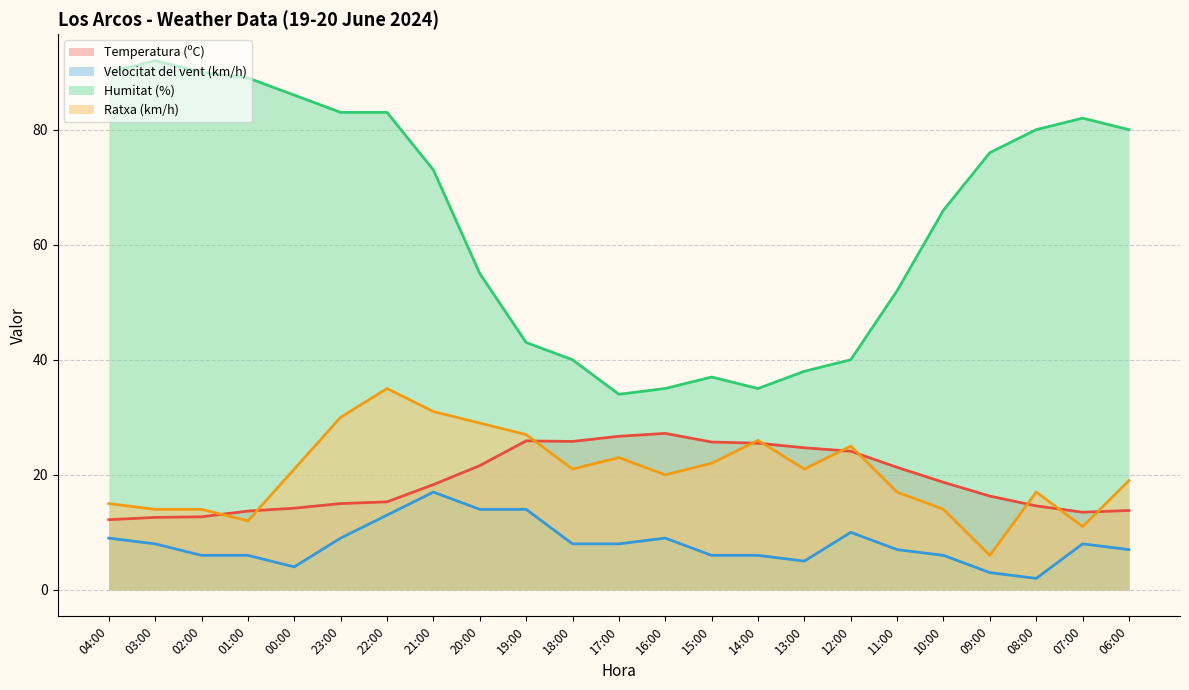

Rank the categories by Ratxa (km/h) value from highest to lowest.

22:00, 21:00, 23:00, 20:00, 19:00, 14:00, 12:00, 17:00, 15:00, 00:00, 18:00, 13:00, 16:00, 06:00, 11:00, 08:00, 04:00, 03:00, 02:00, 10:00, 01:00, 07:00, 09:00